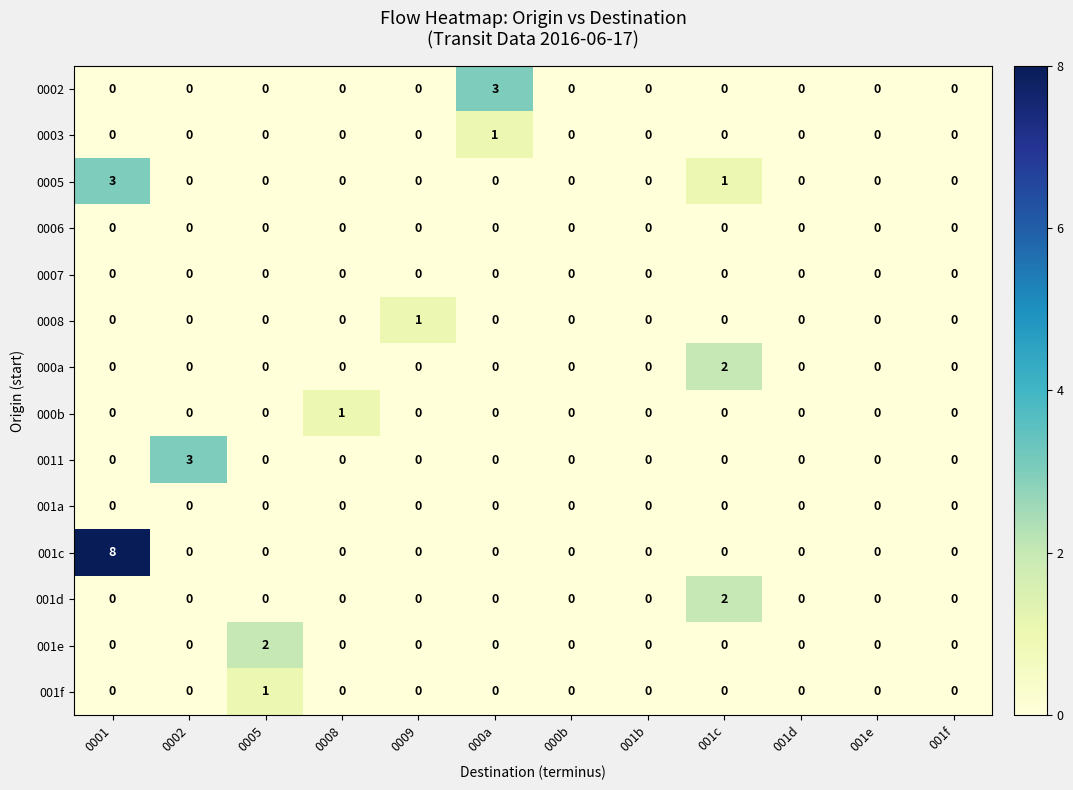

Count the 000b values in the range 0 to 1.

12